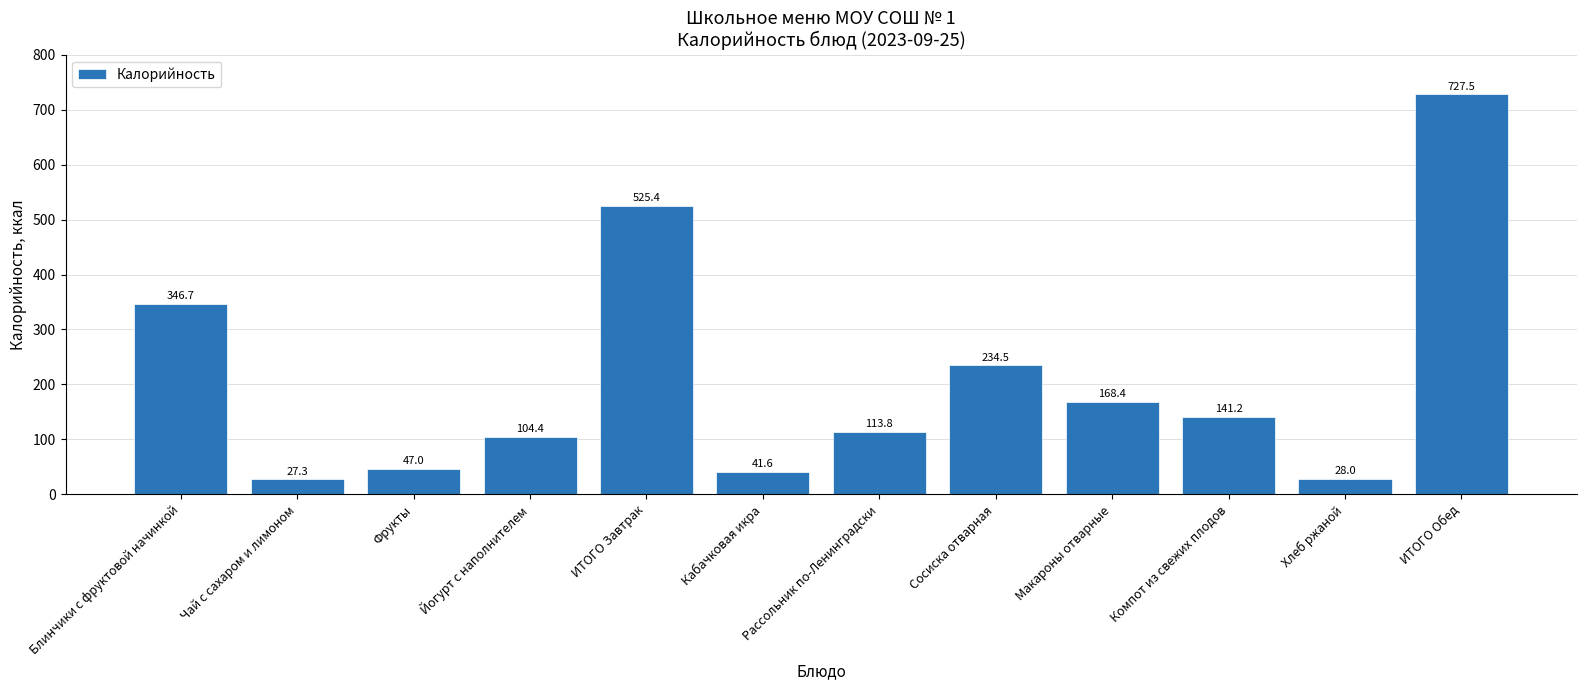

Rank the categories by value from highest to lowest.

ИТОГО Обед, ИТОГО Завтрак, Блинчики с фруктовой начинкой, Сосиска отварная, Макароны отварные, Компот из свежих плодов, Рассольник по-Ленинградски, Йогурт с наполнителем, Фрукты, Кабачковая икра, Хлеб ржаной, Чай с сахаром и лимоном